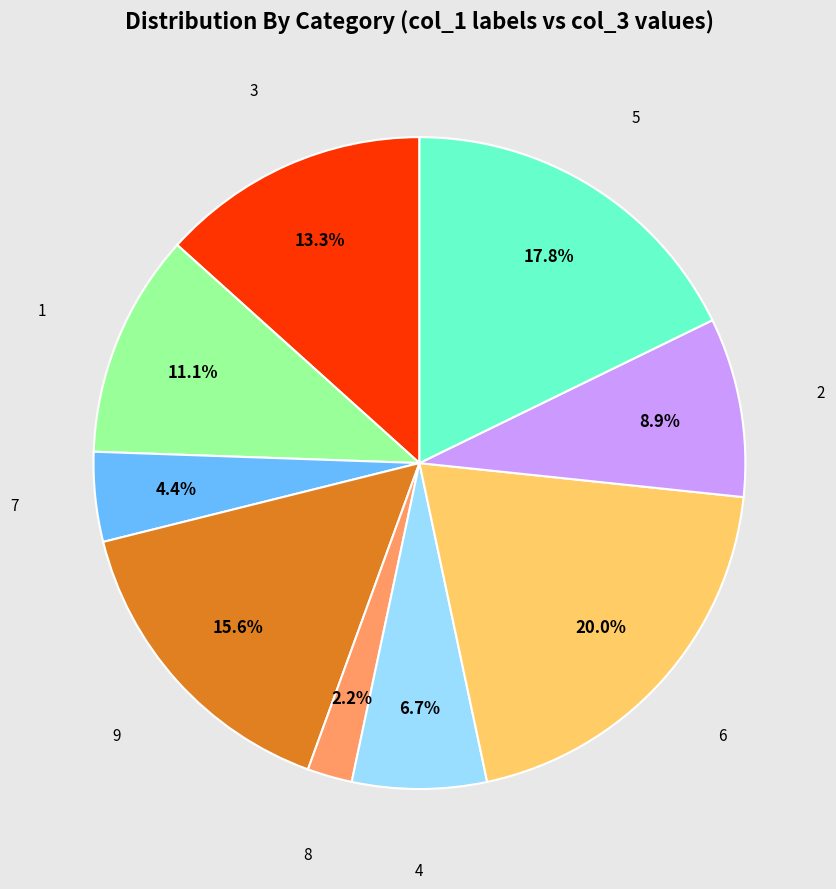

Does any single category account for the majority?

No